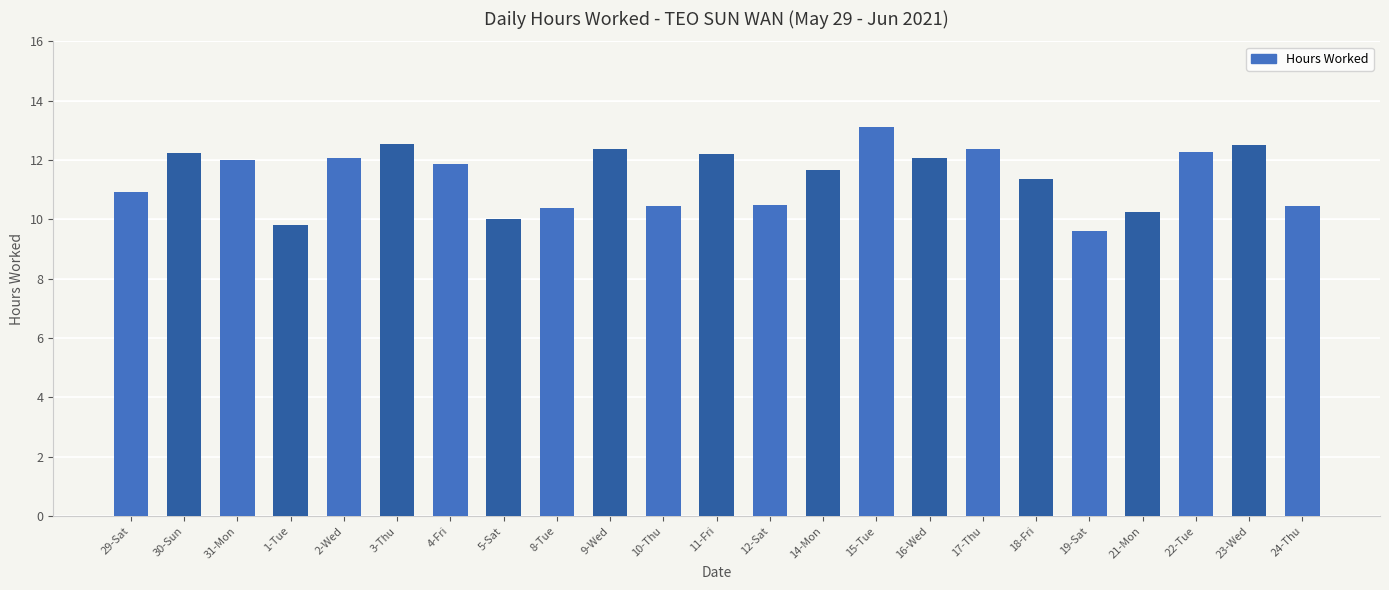

Which has a higher value, 3-Thu or 29-Sat?

3-Thu